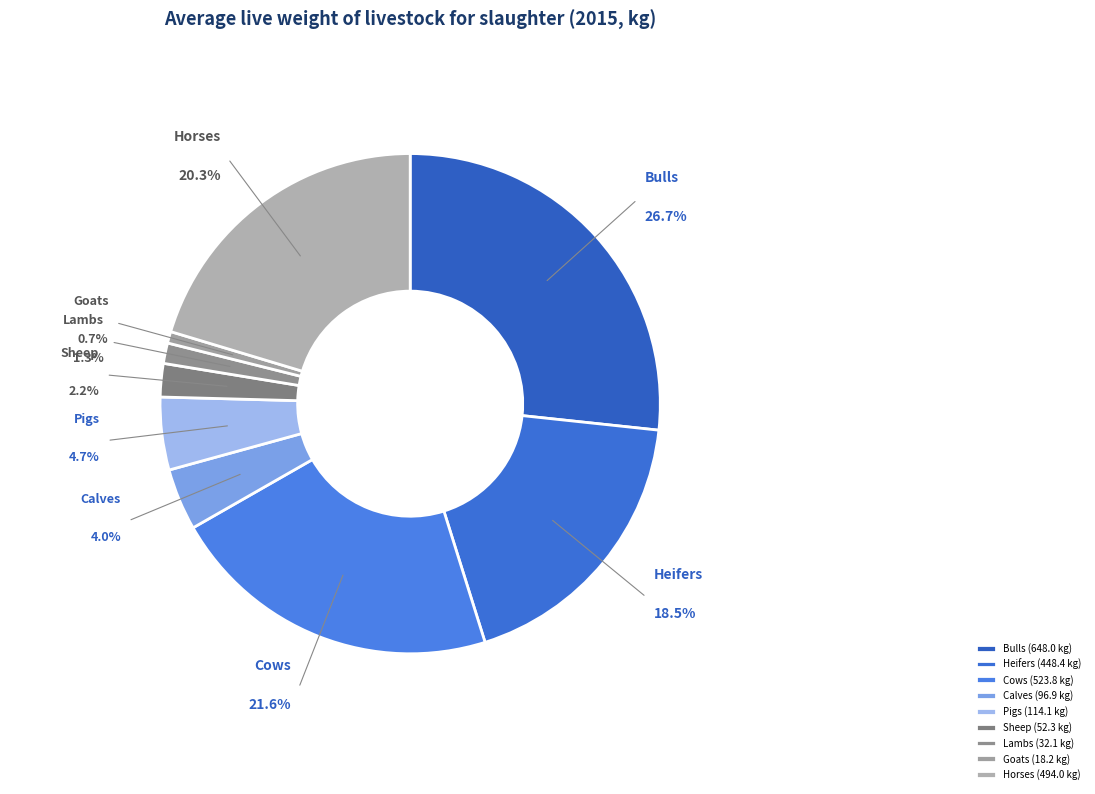

Approximately how many times larger is the value at Sheep compared to Heifers?

0.1